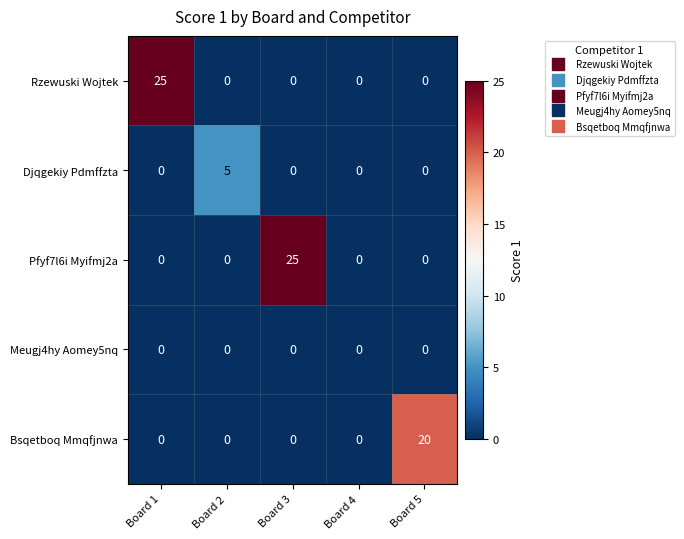

What is the highest value of the Pfyf7l6i Myifmj2a series?

25